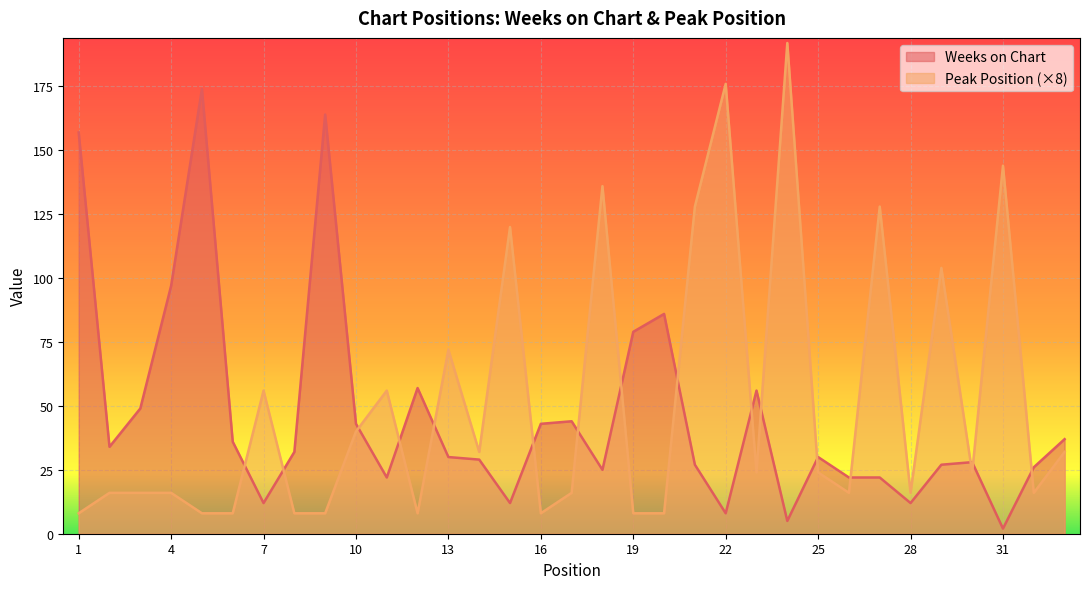

At which category does the chart reach its minimum across all series?

31